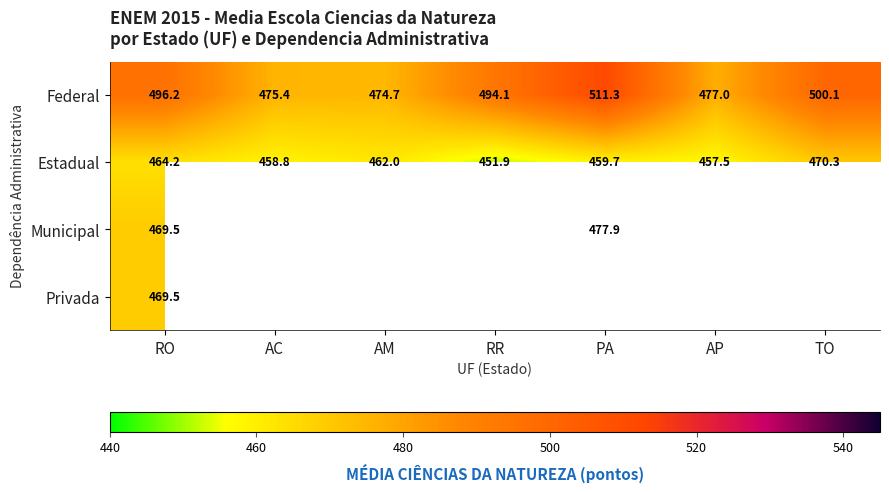

Is the value of Municipal at RO greater than the value of Estadual at AC?

Yes